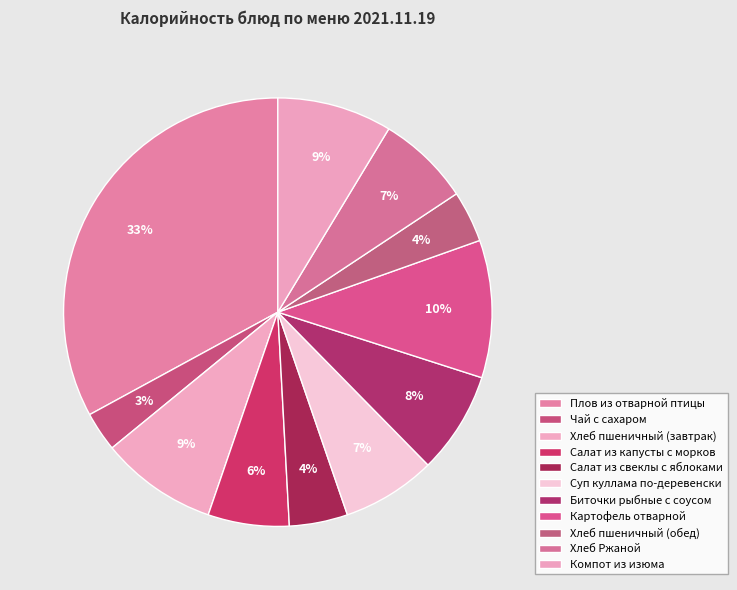

How many slices are in this pie chart?

11